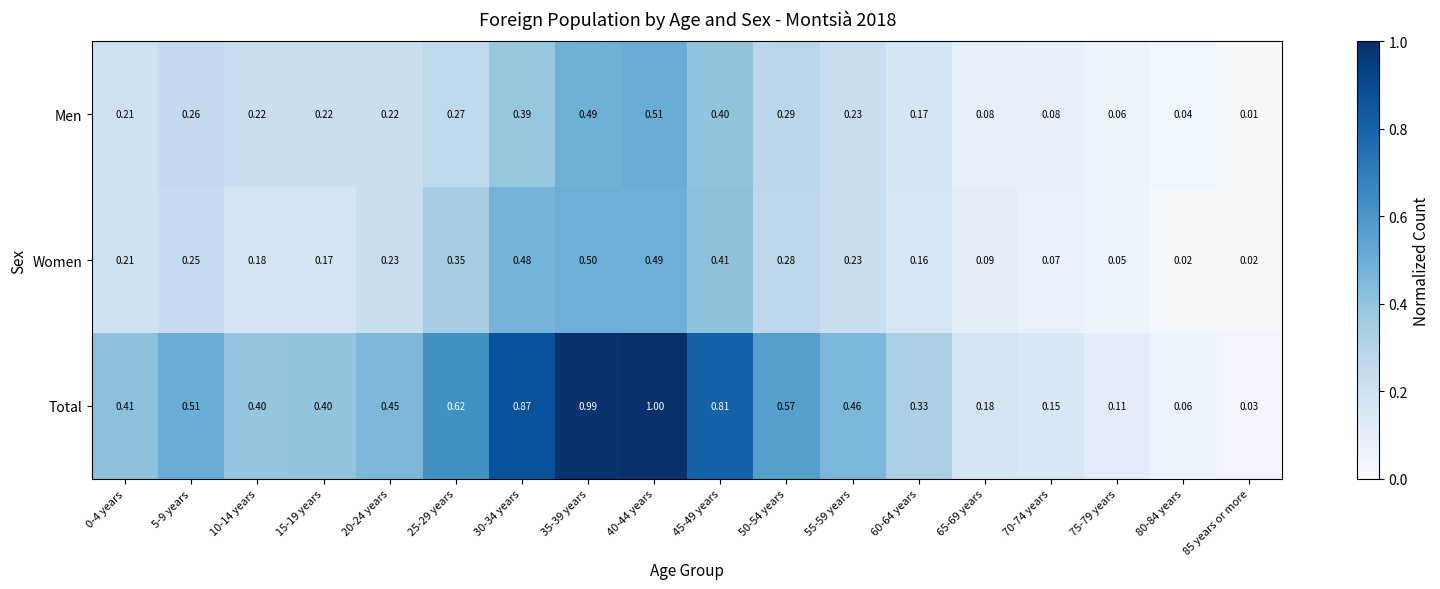

Which series has the largest total across all categories?

Total